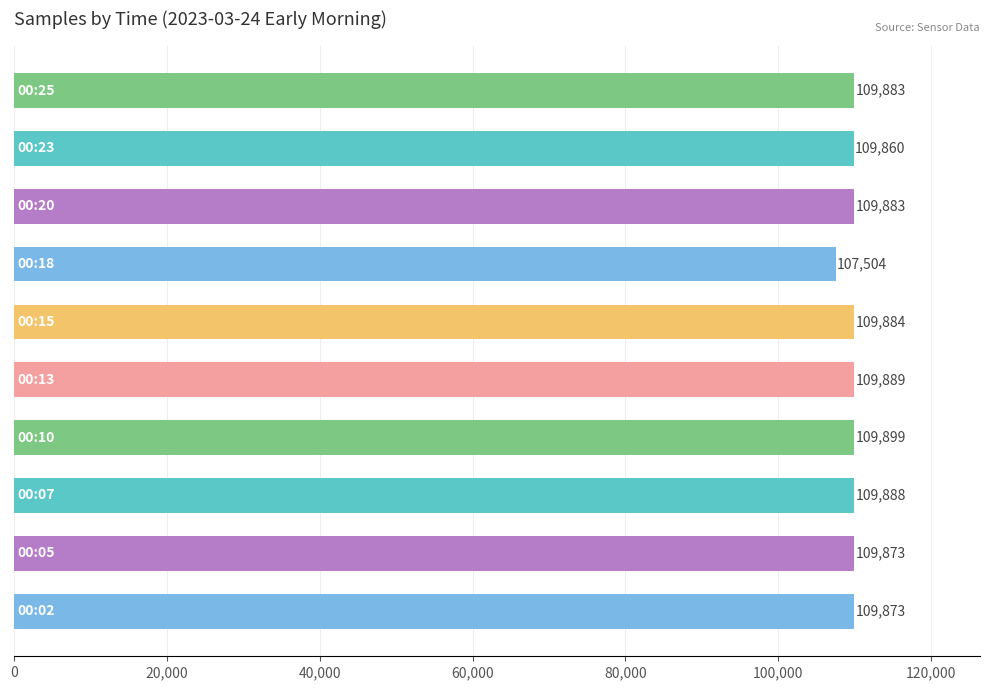

Are the bars grouped side by side (vs. stacked)?

No